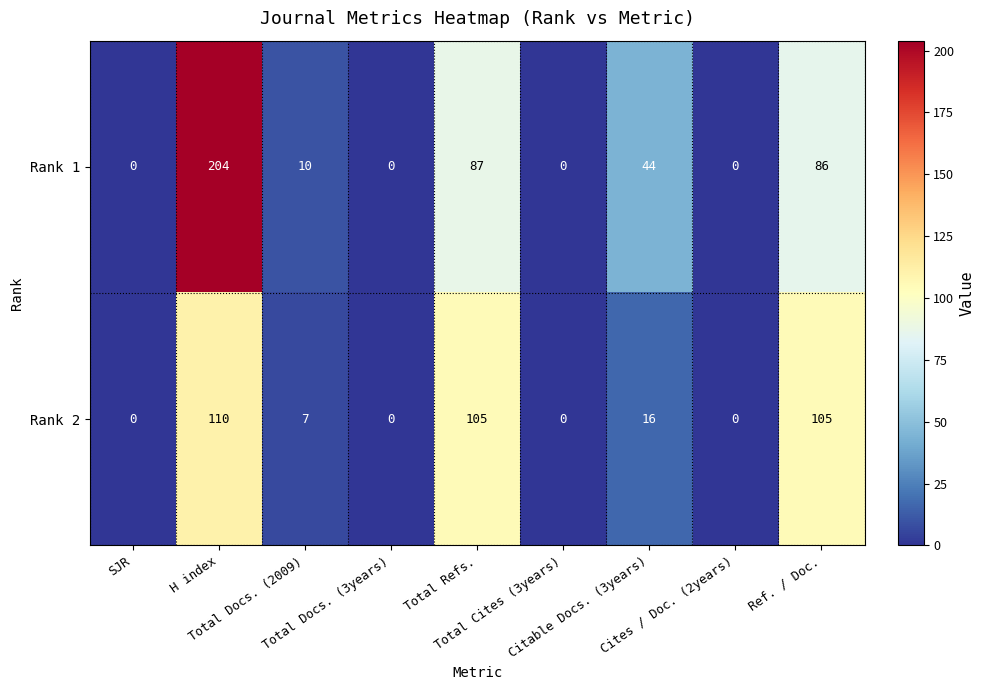

List the series in order of their overall mean, highest first.

Rank 1, Rank 2